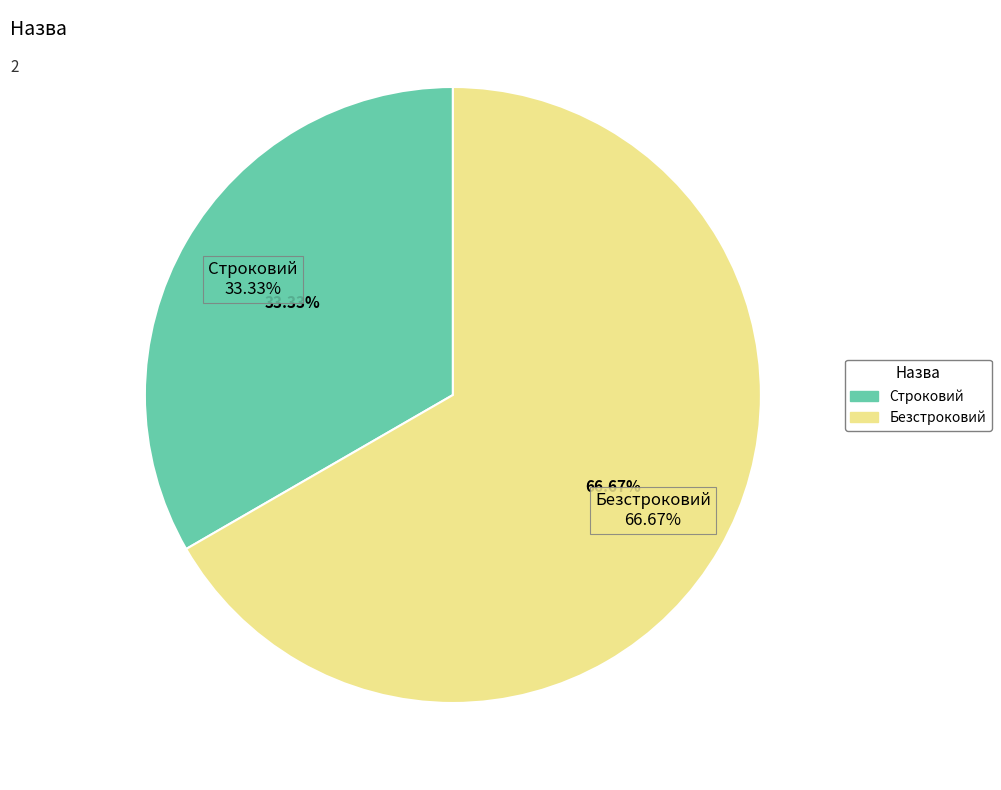

How many segments does this pie chart have?

2